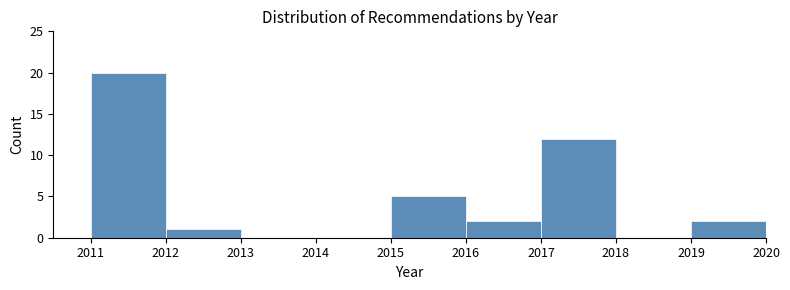

Reading left to right, transcribe this chart: for each bar, give the range it covers on the x-axis and its height. The values are not printed on the chart, so give them approximately, as read against the axis.

2011 to 2012: 20
2012 to 2013: 1
2013 to 2014: 0
2014 to 2015: 0
2015 to 2016: 5
2016 to 2017: 2
2017 to 2018: 12
2018 to 2019: 0
2019 to 2020: 2